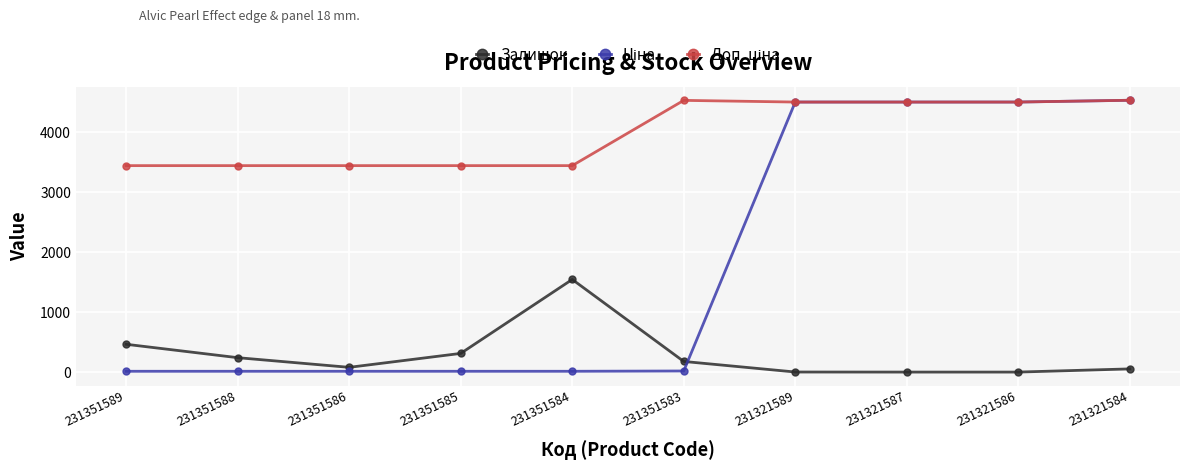

True or false: Залишок has a value of 55.0 at 231321584.

True